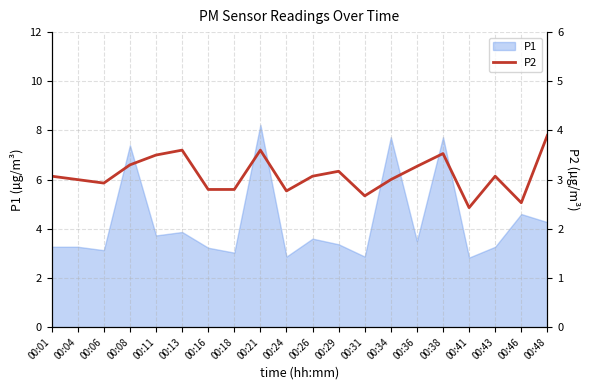

Is it true that P1 equals 8.2 at 00:21?

True